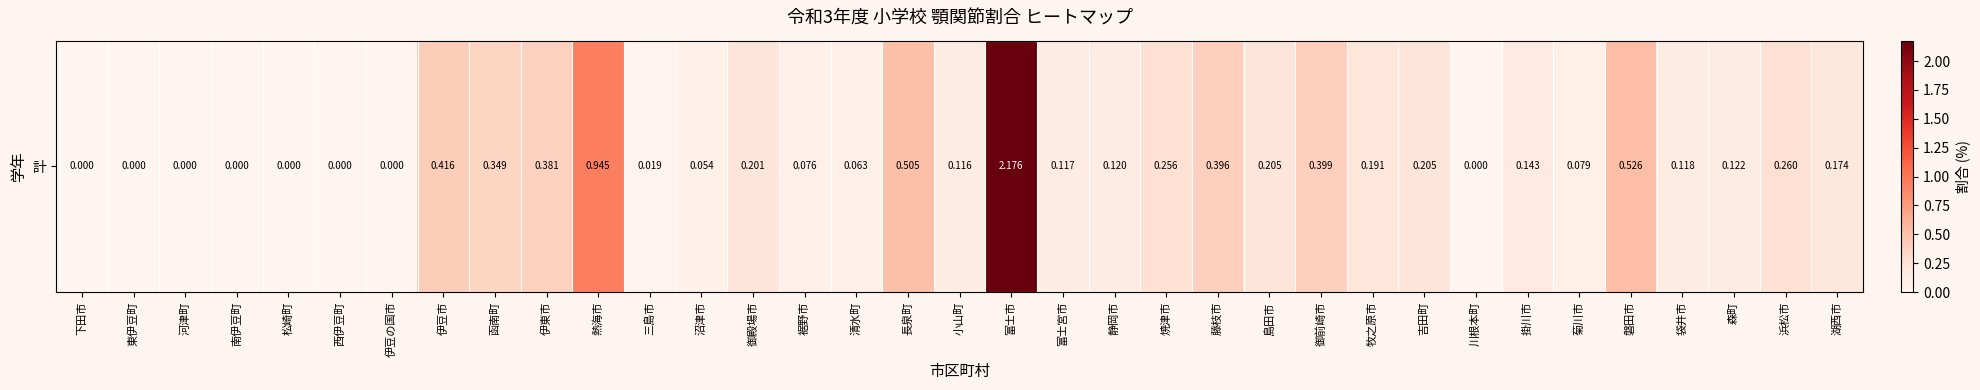

Rank the categories by value from lowest to highest.

下田市, 東伊豆町, 河津町, 南伊豆町, 松崎町, 西伊豆町, 伊豆の国市, 川根本町, 三島市, 沼津市, 清水町, 裾野市, 菊川市, 小山町, 富士宮市, 袋井市, 静岡市, 森町, 掛川市, 湖西市, 牧之原市, 御殿場市, 吉田町, 島田市, 焼津市, 浜松市, 函南町, 伊東市, 藤枝市, 御前崎市, 伊豆市, 長泉町, 磐田市, 熱海市, 富士市